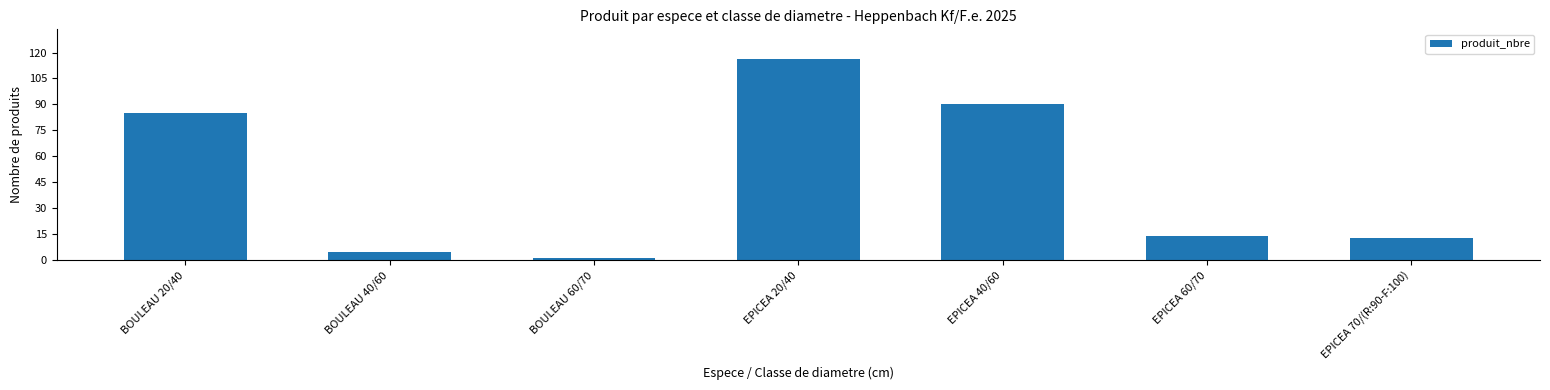

Which label corresponds to the smallest value in the chart?

BOULEAU 60/70